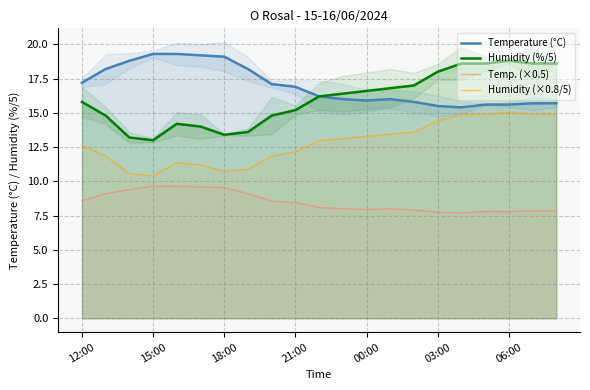

Is it true that Temp. (×0.5) equals 8.0 at 00:00?

True